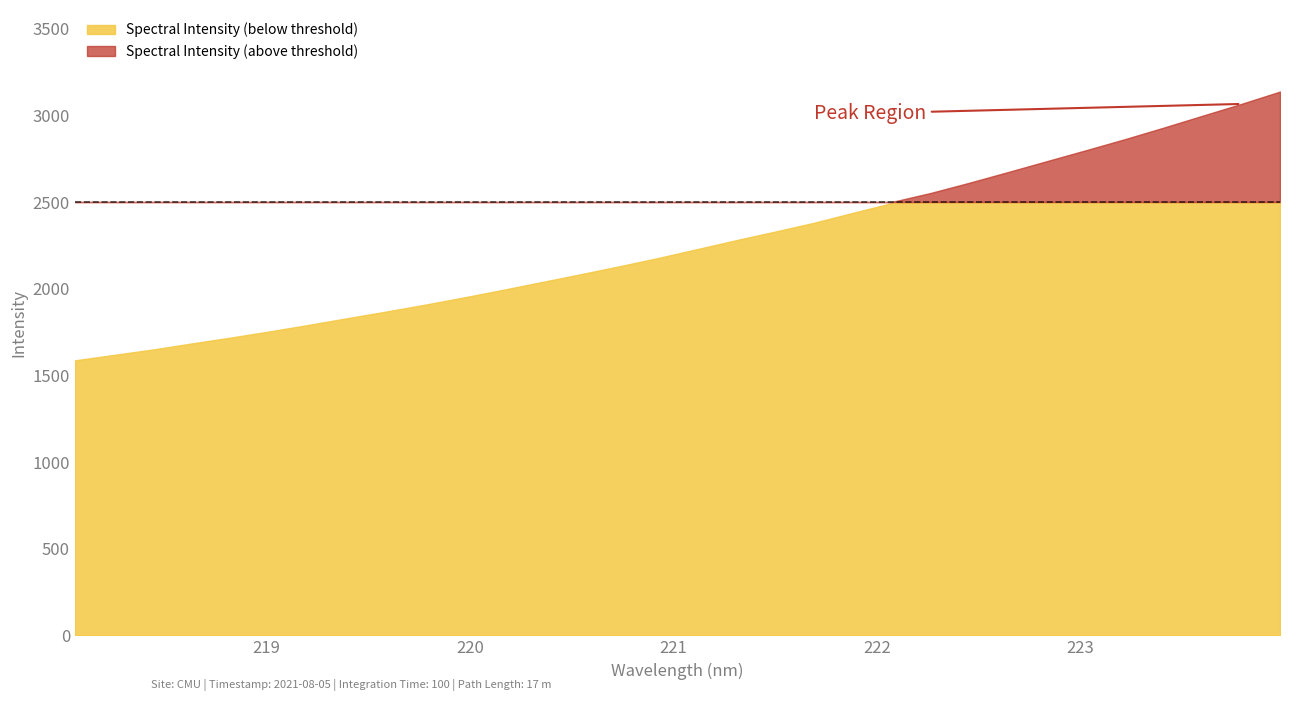

The value at 223.2172 is 2862.3. True or false?

True